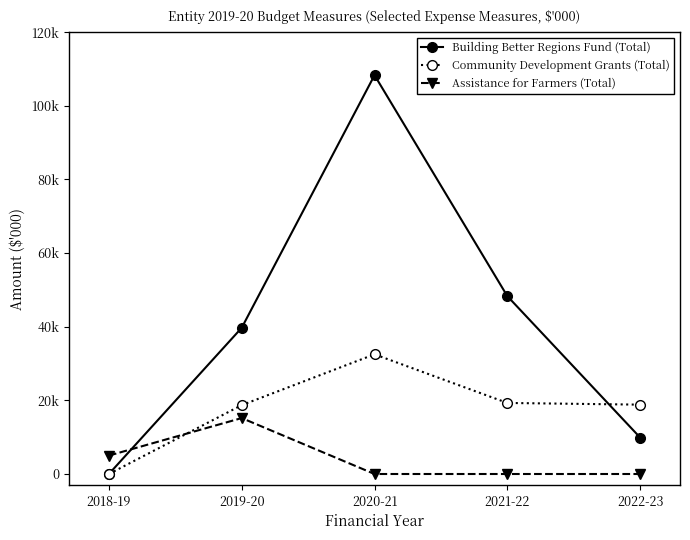

Where is the first local maximum for Assistance for Farmers (Total)?

2019-20